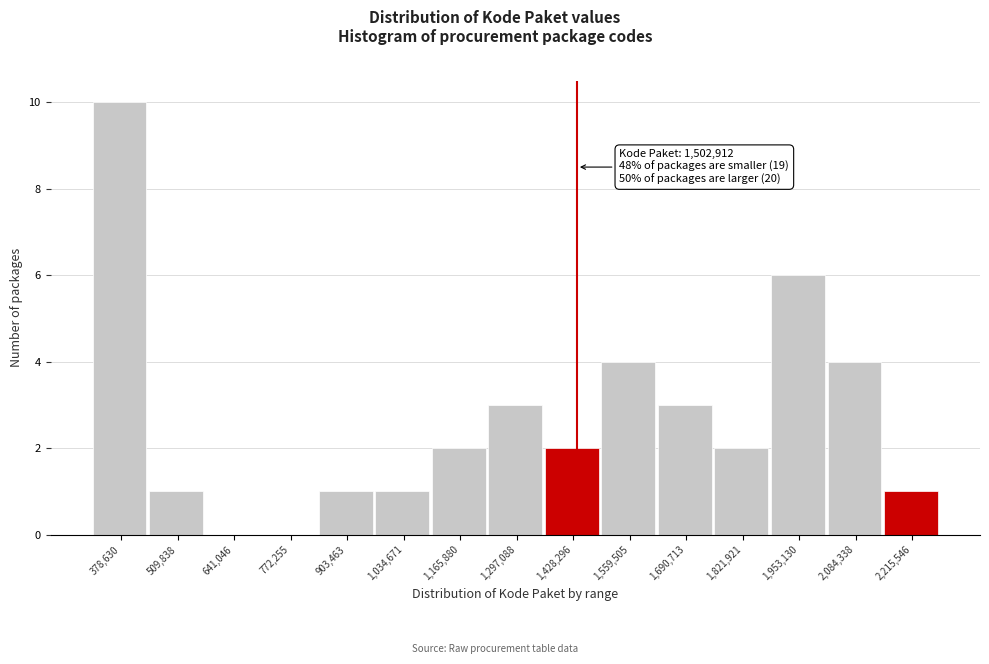

Reading right to left, what are all the values shown in this chart?

2,215,546=1	2,084,338=4	1,953,130=6	1,821,921=2	1,690,713=3	1,559,505=4	1,428,296=2	1,297,088=3	1,165,880=2	1,034,671=1	903,463=1	772,255=0	641,046=0	509,838=1	378,630=10